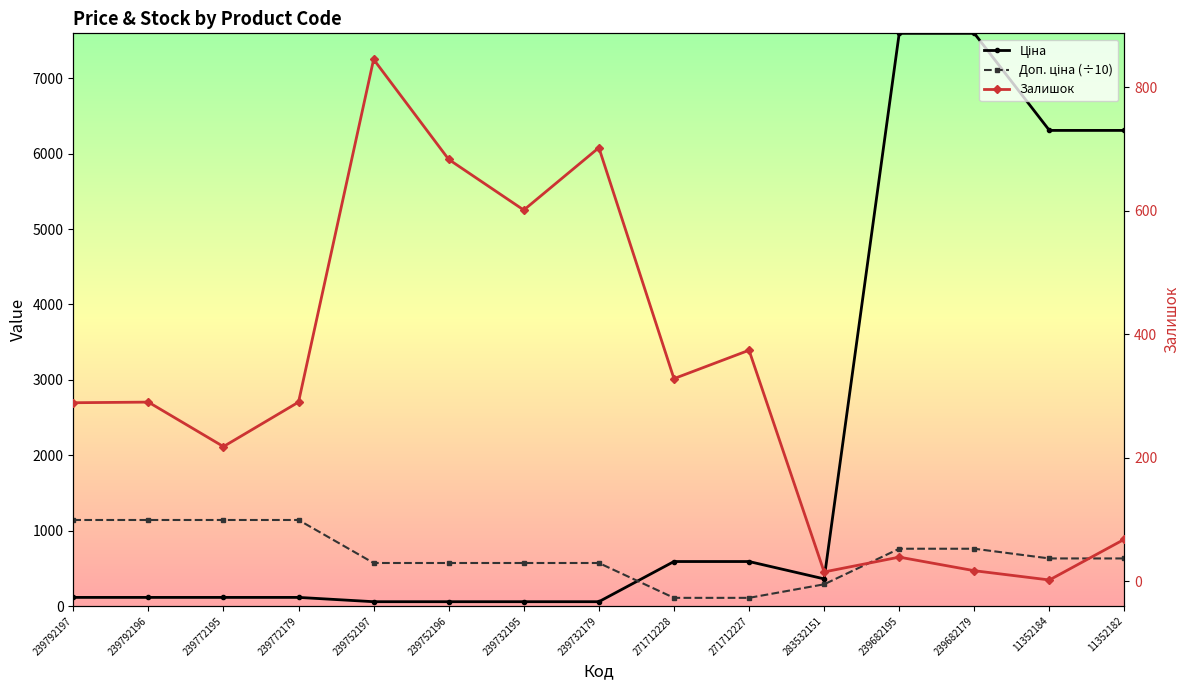

Which has a higher value, 11352184 or 239772195?

11352184